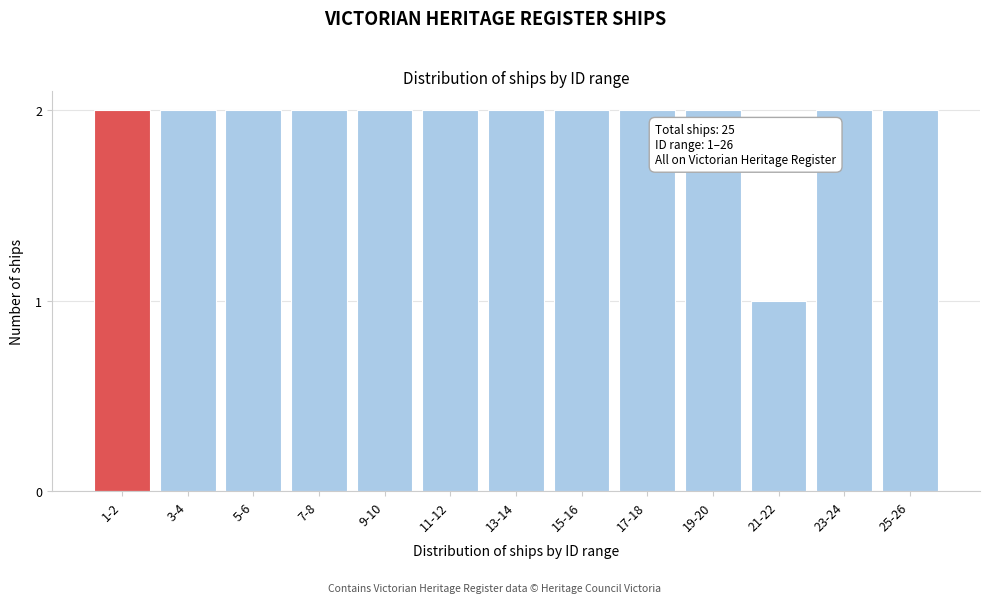

Reading right to left, transcribe all the data shown in this chart.

2	2	1	2	2	2	2	2	2	2	2	2	2